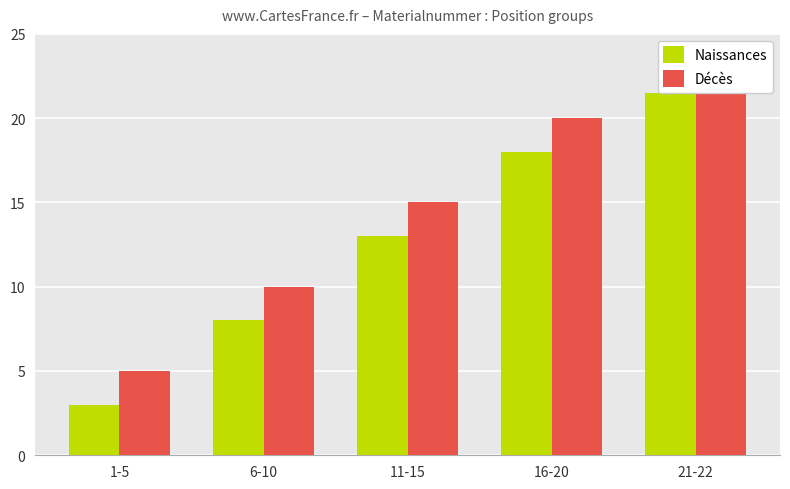

What is the difference between the maximum and minimum values in the Naissances series?

18.5